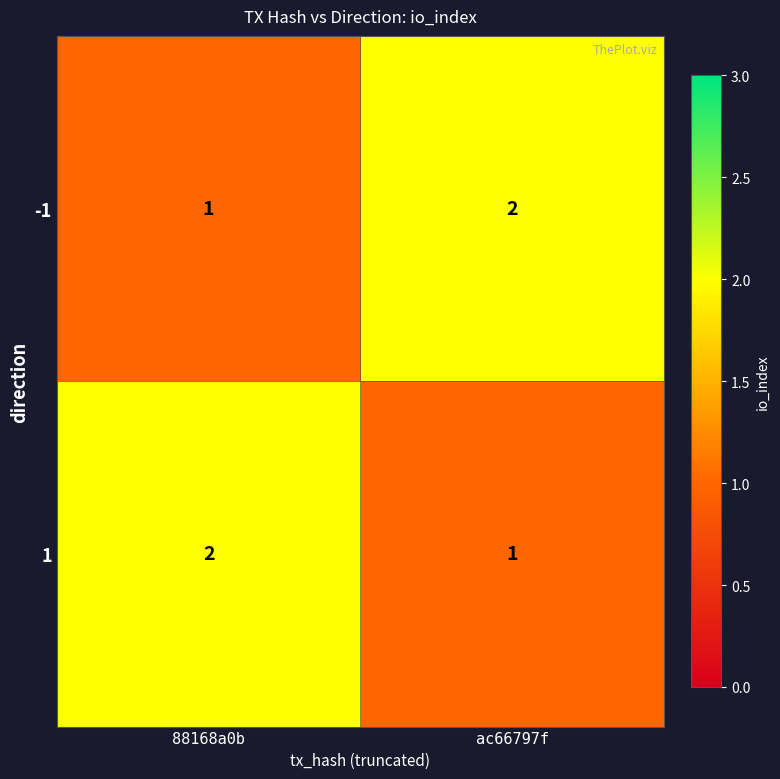

Reading right to left, what are all the values shown in this chart?

-1: 2	1
1: 1	2